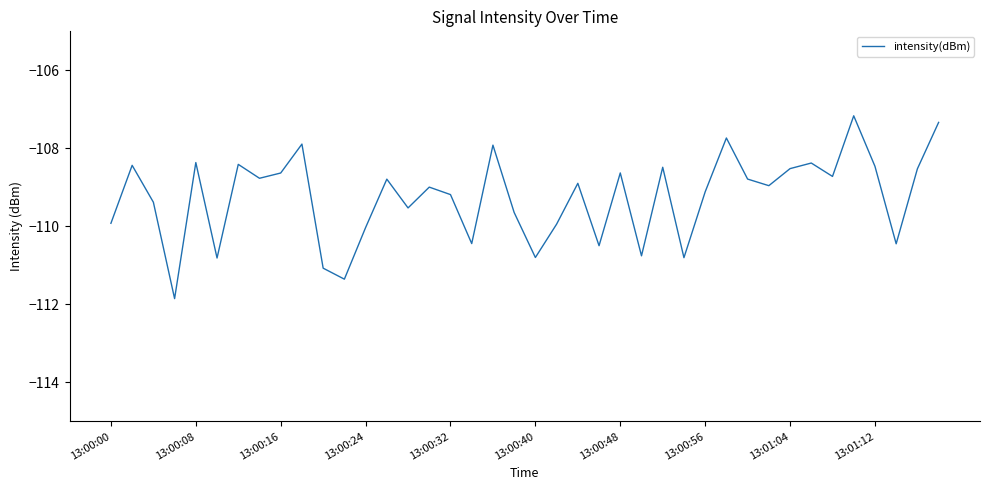

What is the difference between the maximum and minimum values?

4.7